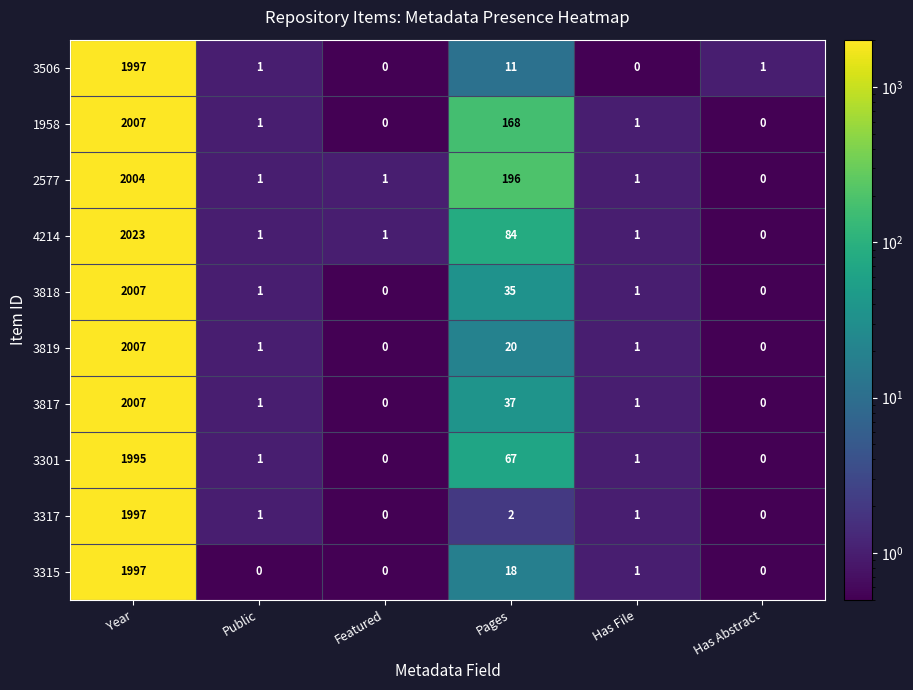

The 3315 series shows 0 at Has Abstract. True or false?

True